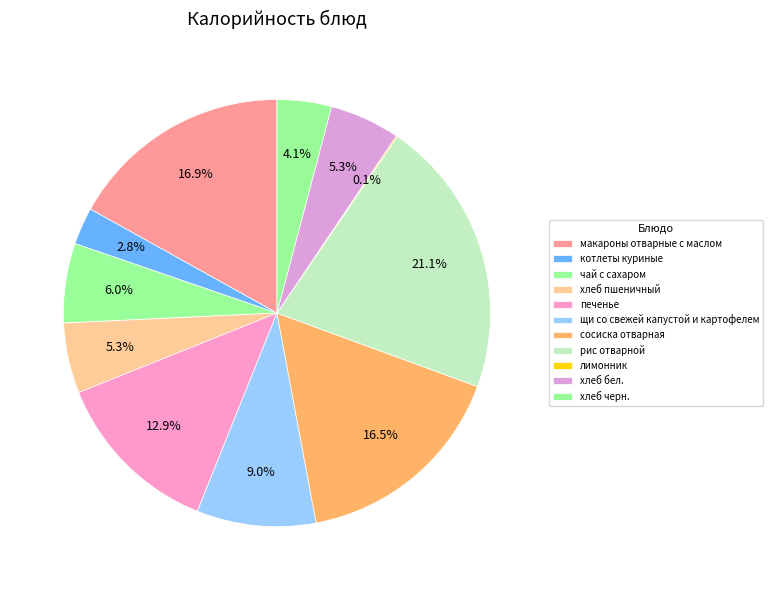

What portion of the pie excludes сосиска отварная?

83.5%